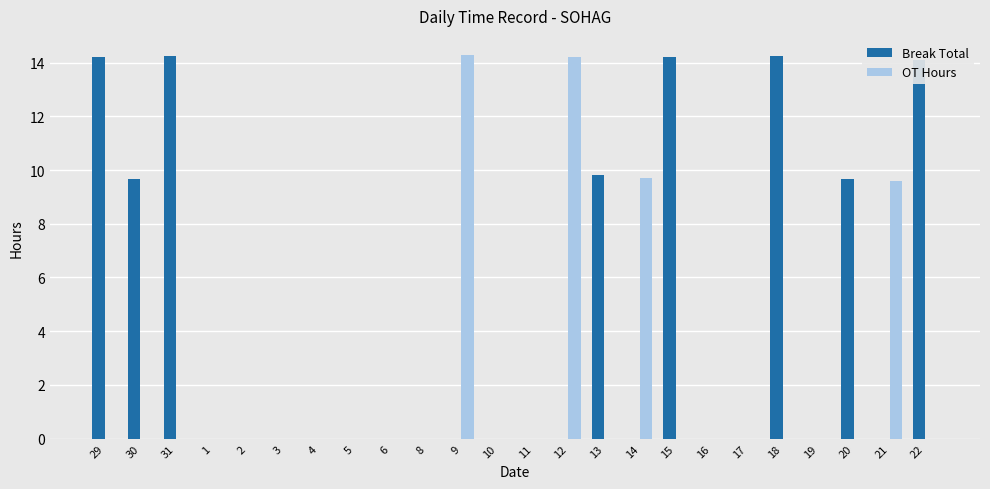

Which series changed the most between 11 and 20?

Break Total